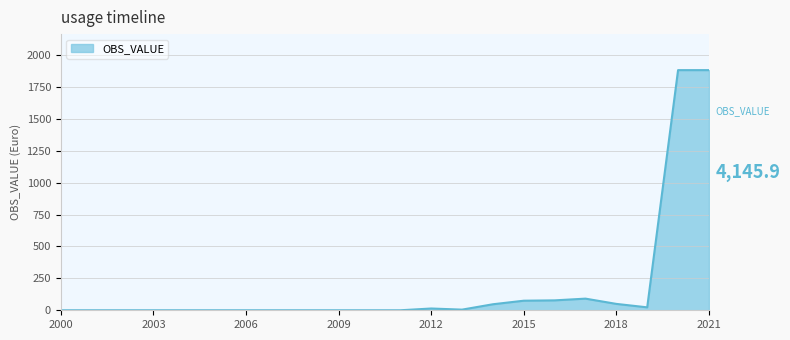

What is the difference between the maximum and minimum values?

1881.5